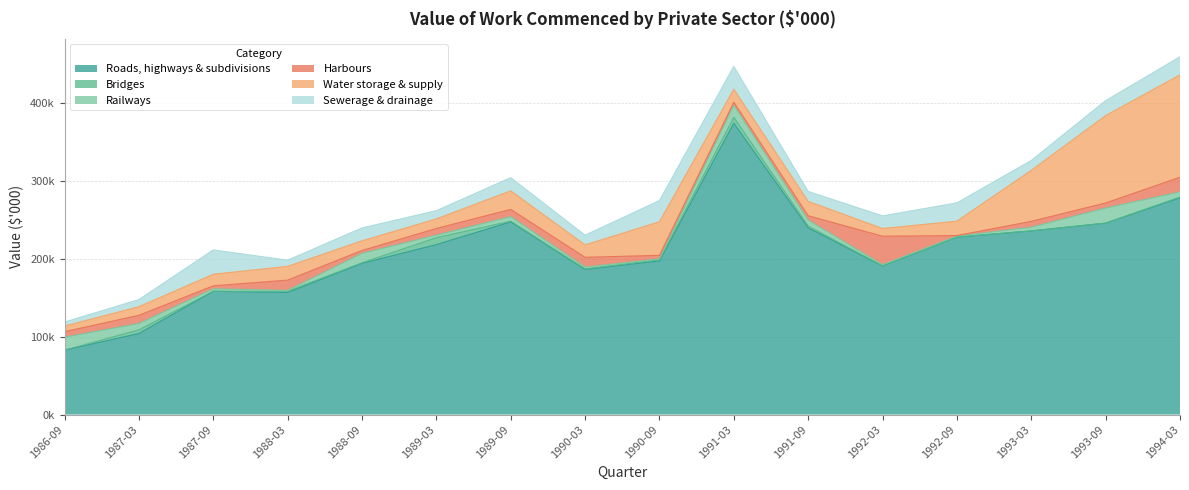

Between 1988-09 and 1992-09, which series saw the biggest shift?

Roads, highways & subdivisions